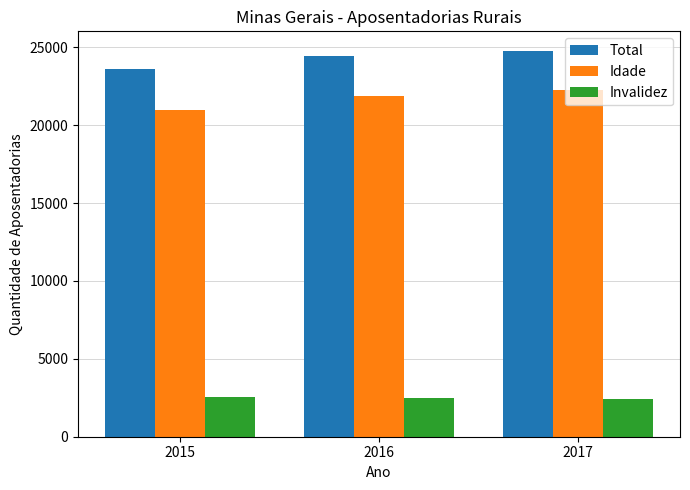

How many distinct data groups are displayed?

3